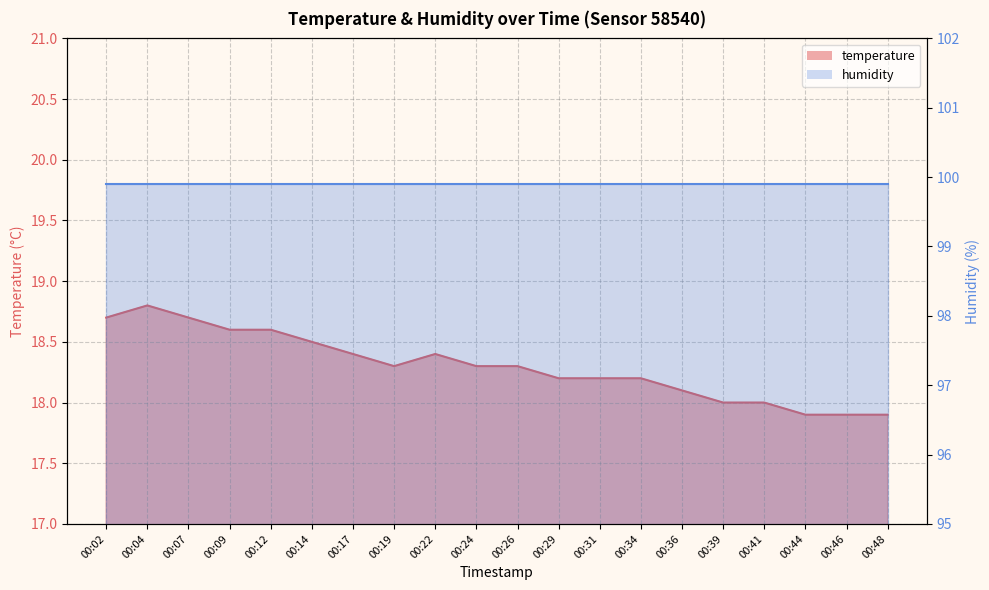

How many points are higher than both their immediate neighbors (excluding endpoints)?

2